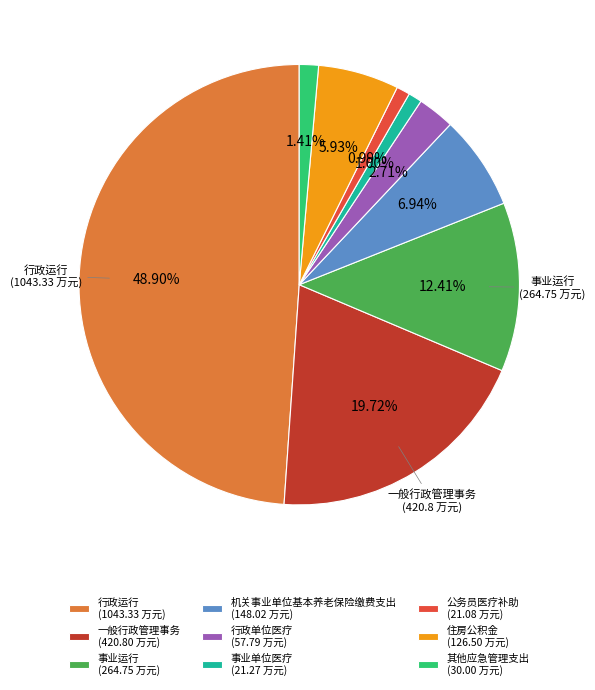

What percentage do 行政运行 and 公务员医疗补助 together represent?

49.9%